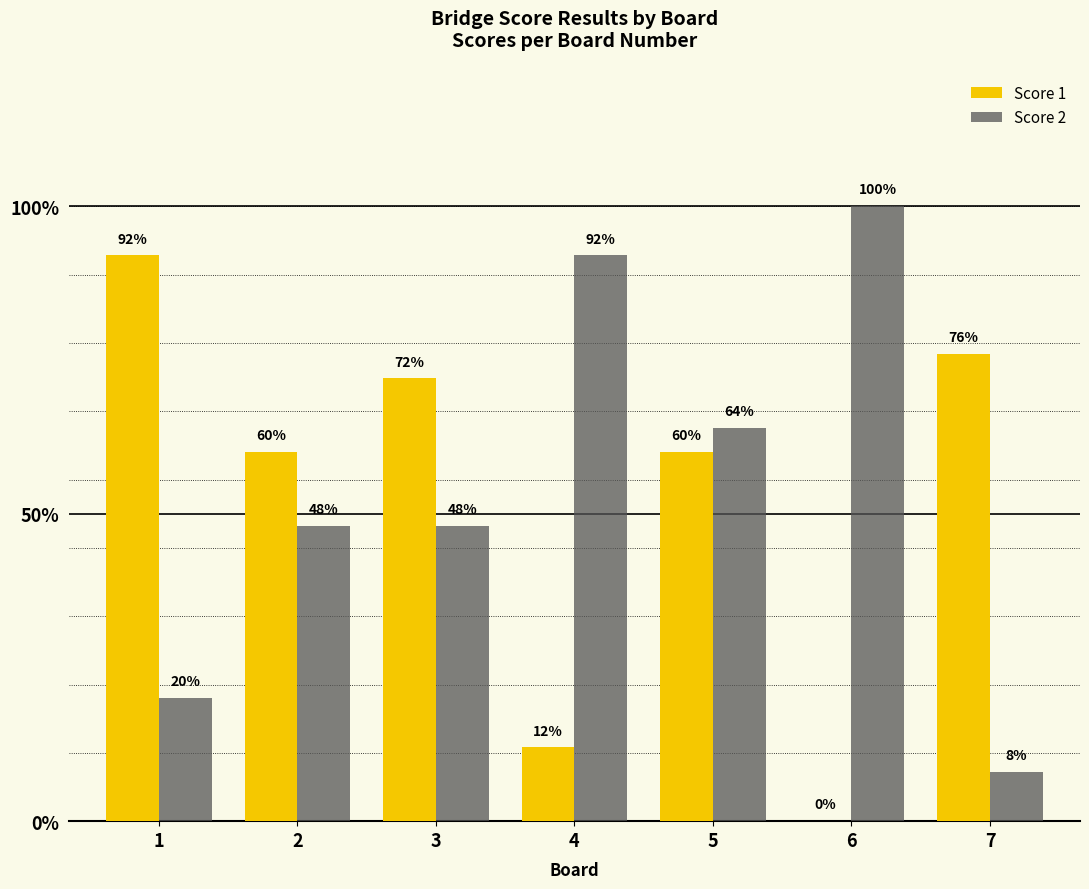

Are the bars grouped side by side (vs. stacked)?

Yes